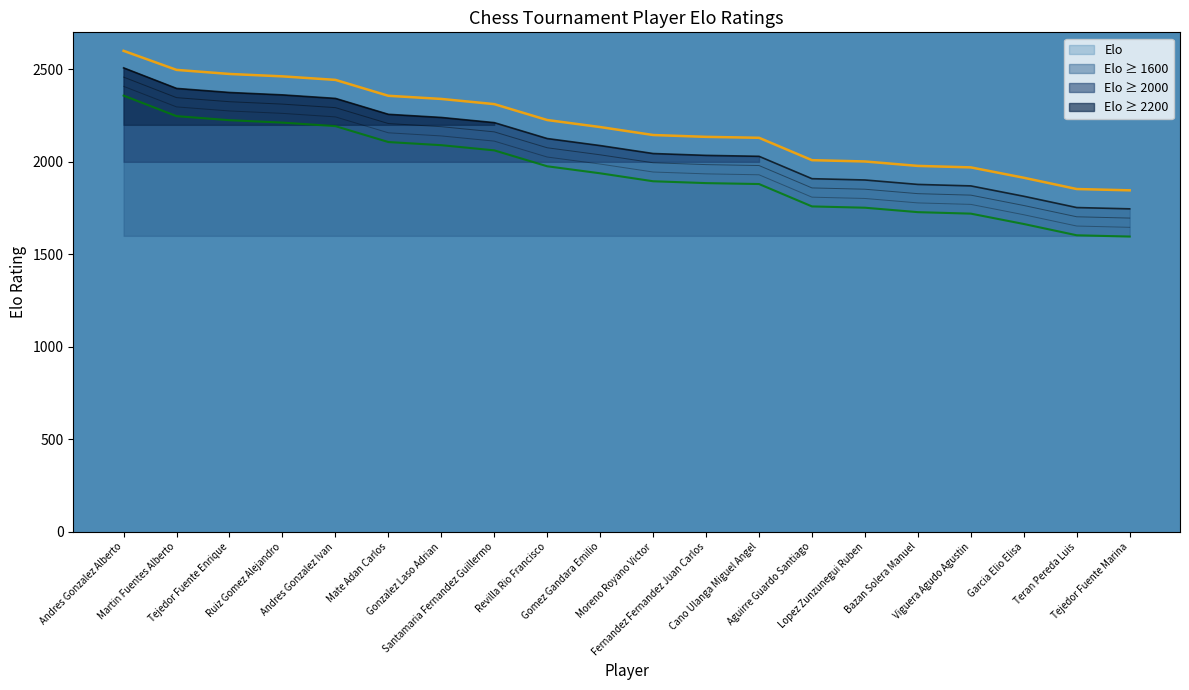

Rank the categories by value from lowest to highest.

Tejedor Fuente Marina, Teran Pereda Luis, Garcia Elio Elisa, Viguera Agudo Agustin, Bazan Solera Manuel, Lopez Zunzunegui Ruben, Aguirre Guardo Santiago, Cano Ulanga Miguel Angel, Fernandez Fernandez Juan Carlos, Moreno Royano Victor, Gomez Gandara Emilio, Revilla Rio Francisco, Santamaria Fernandez Guillermo, Gonzalez Laso Adrian, Mate Adan Carlos, Andres Gonzalez Ivan, Ruiz Gomez Alejandro, Tejedor Fuente Enrique, Martin Fuentes Alberto, Andres Gonzalez Alberto